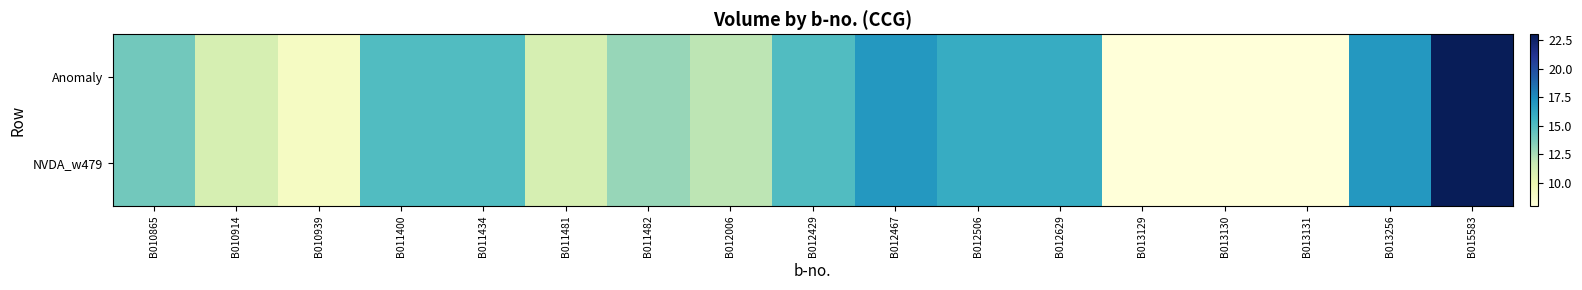

Reading left to right, extract all data points from this chart.

Anomaly: B010865=14	B010914=11	B010939=9	B011400=15	B011434=15	B011481=11	B011482=13	B012006=12	B012429=15	B012467=17	B012506=16	B012629=16	B013129=8	B013130=8	B013131=8	B013256=17	B015583=23
NVDA_w479: B010865=14	B010914=11	B010939=9	B011400=15	B011434=15	B011481=11	B011482=13	B012006=12	B012429=15	B012467=17	B012506=16	B012629=16	B013129=8	B013130=8	B013131=8	B013256=17	B015583=23